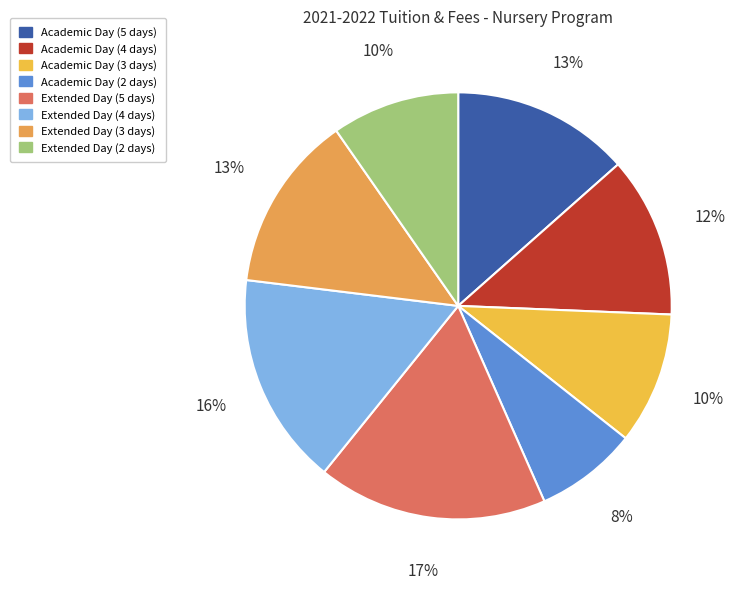

How many slices are in this pie chart?

8